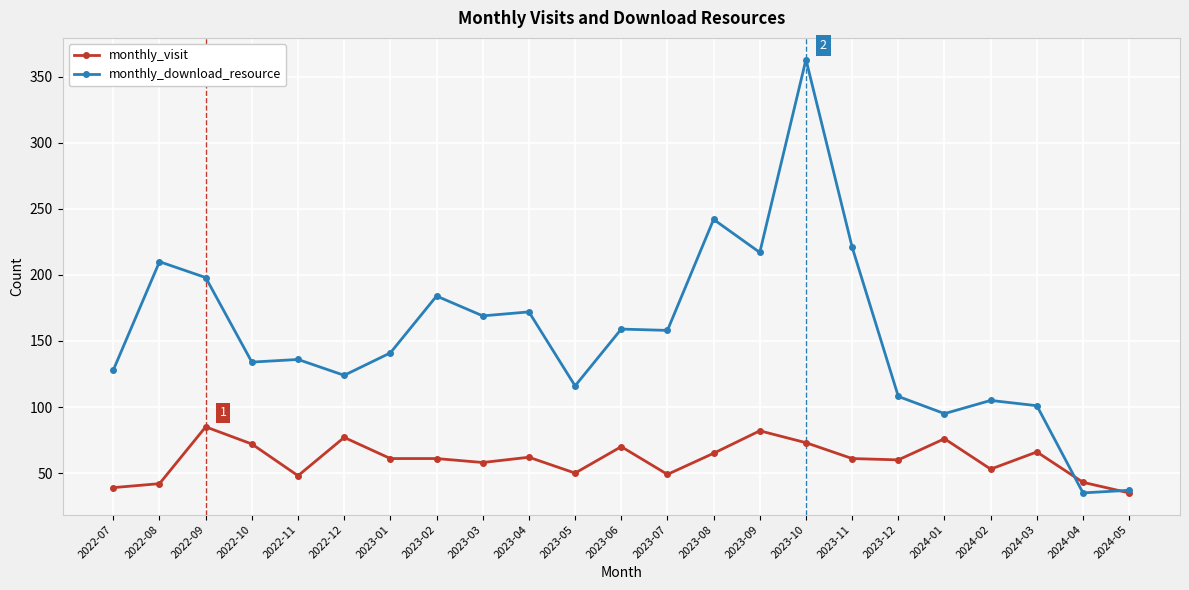

At how many categories does at least one series exceed 247?

1